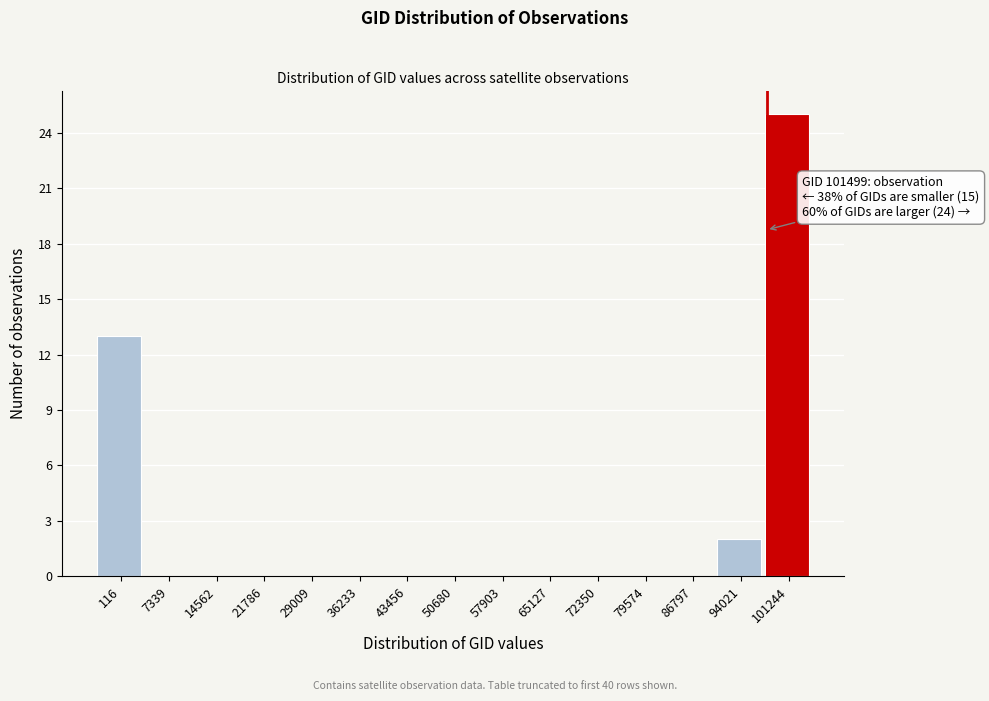

Reading left to right, extract all data points from this chart.

116=13	7339=0	14562=0	21786=0	29009=0	36233=0	43456=0	50680=0	57903=0	65127=0	72350=0	79574=0	86797=0	94021=2	101244=25